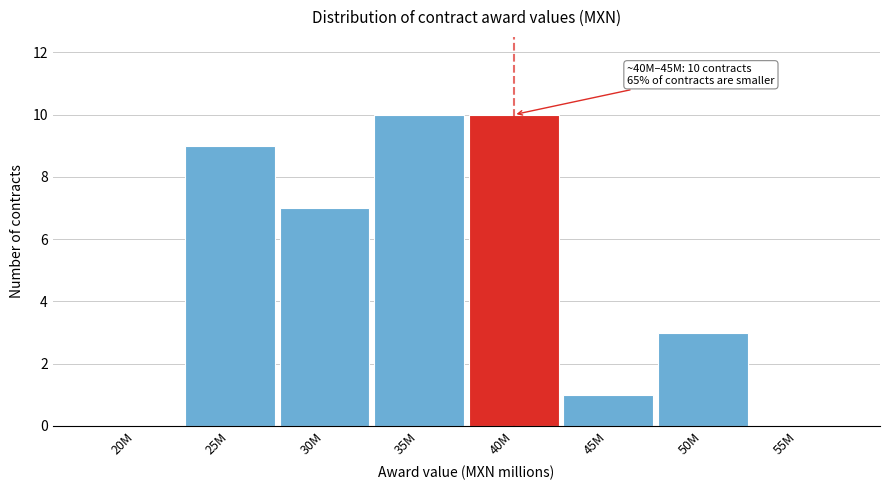

Reading left to right, extract all data points from this chart.

20M=0	25M=9	30M=7	35M=10	40M=10	45M=1	50M=3	55M=0